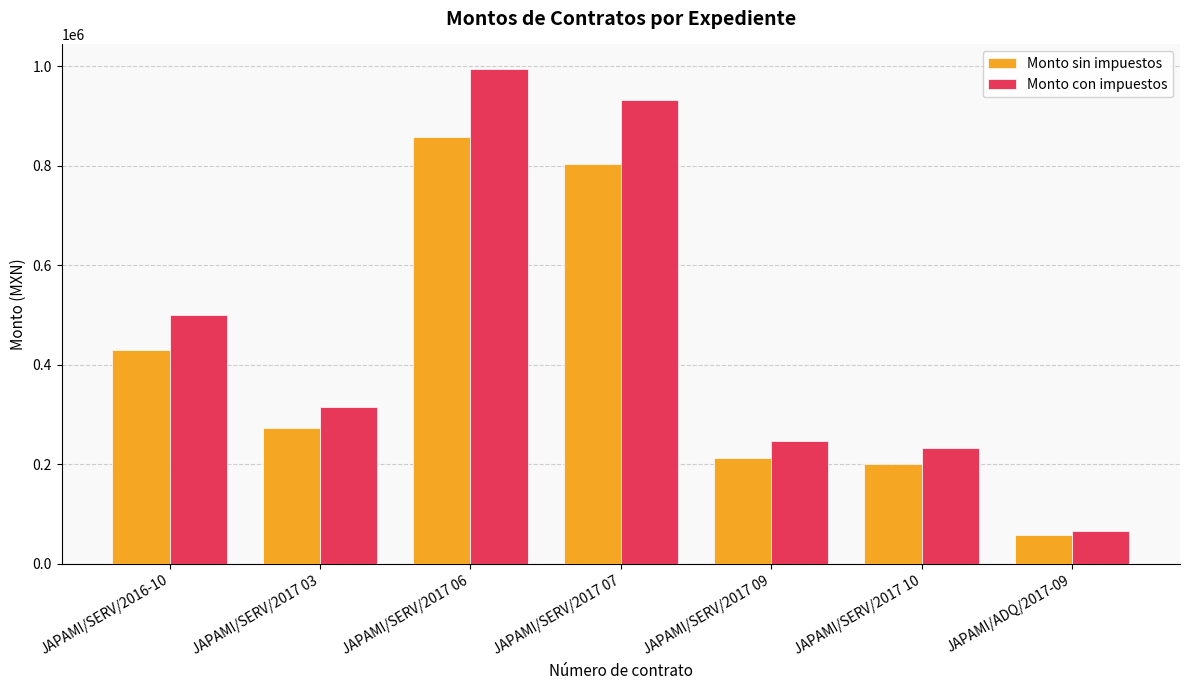

Which label corresponds to the smallest value in the chart?

JAPAMI/ADQ/2017-09